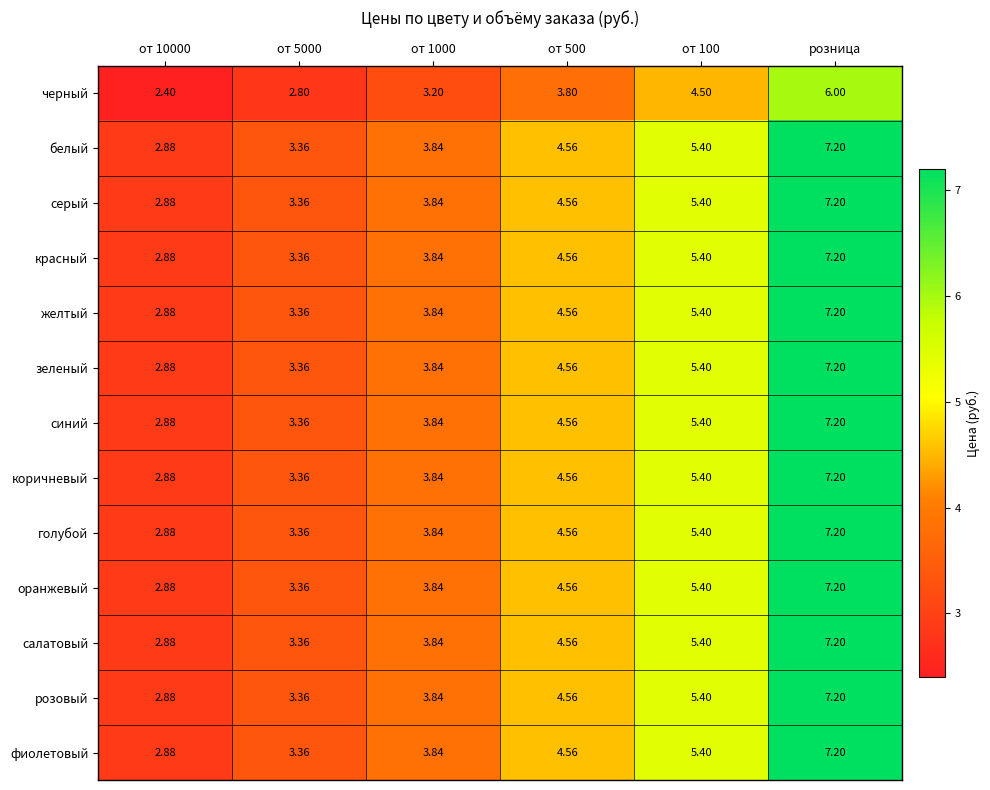

At which category is the sum across all series the highest?

розница